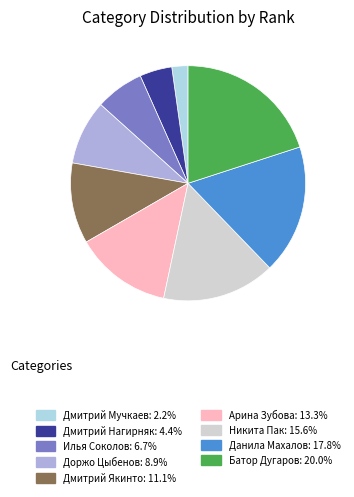

Rank the categories by value from highest to lowest.

Батор Дугаров, Данила Махалов, Никита Пак, Арина Зубова, Дмитрий Якинто, Доржо Цыбенов, Илья Соколов, Дмитрий Нагирняк, Дмитрий Мучкаев